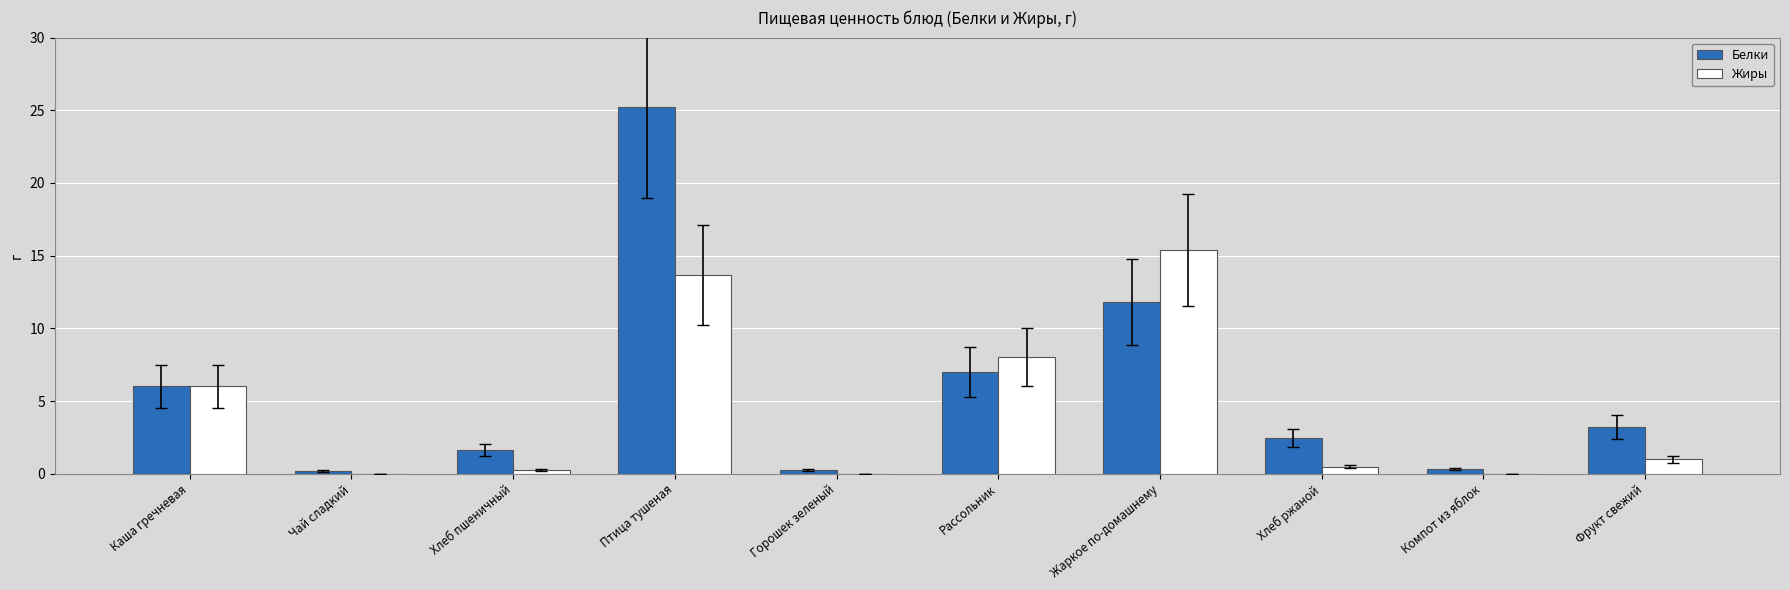

Which series changed the most between Хлеб пшеничный and Хлеб ржаной?

Белки